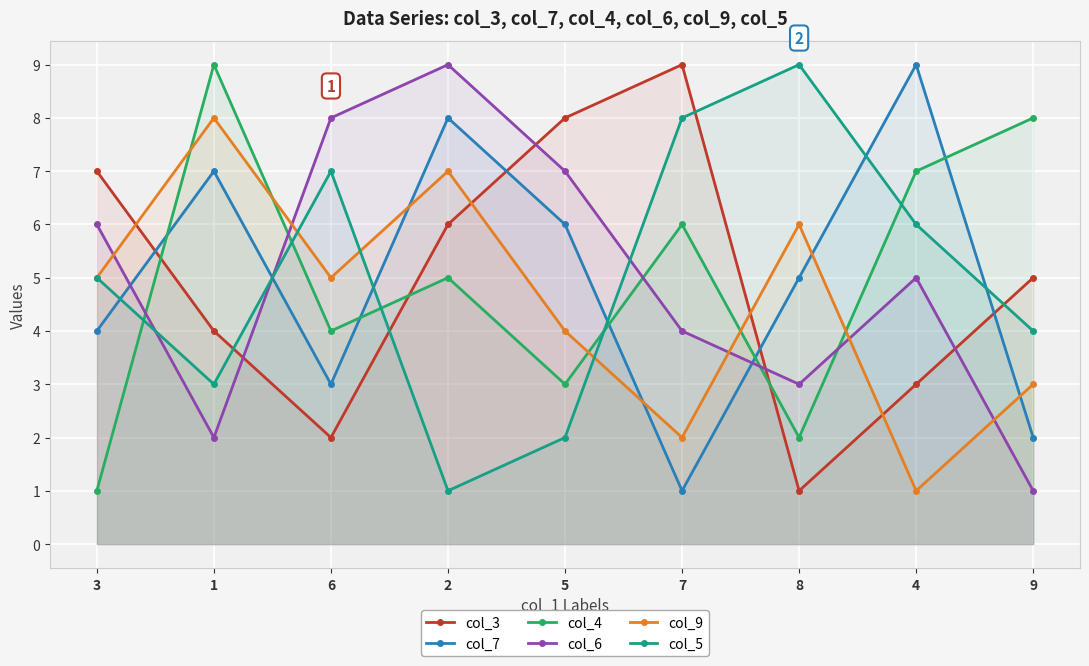

List the labels in order of col_5 value, largest first.

8, 7, 6, 4, 3, 9, 1, 5, 2